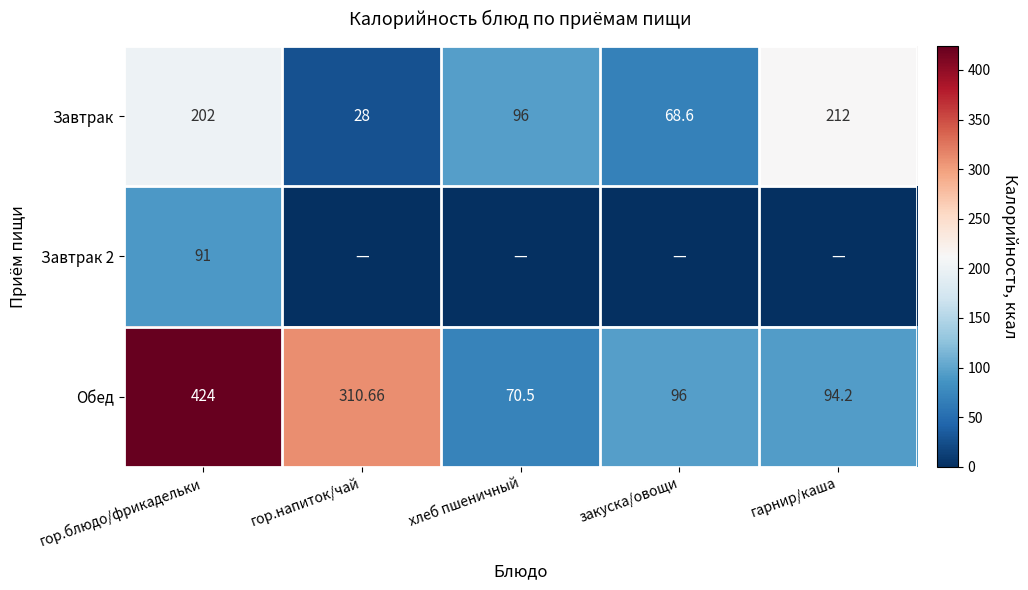

The value of Обед at гарнир/каша is 94.2. True or false?

True